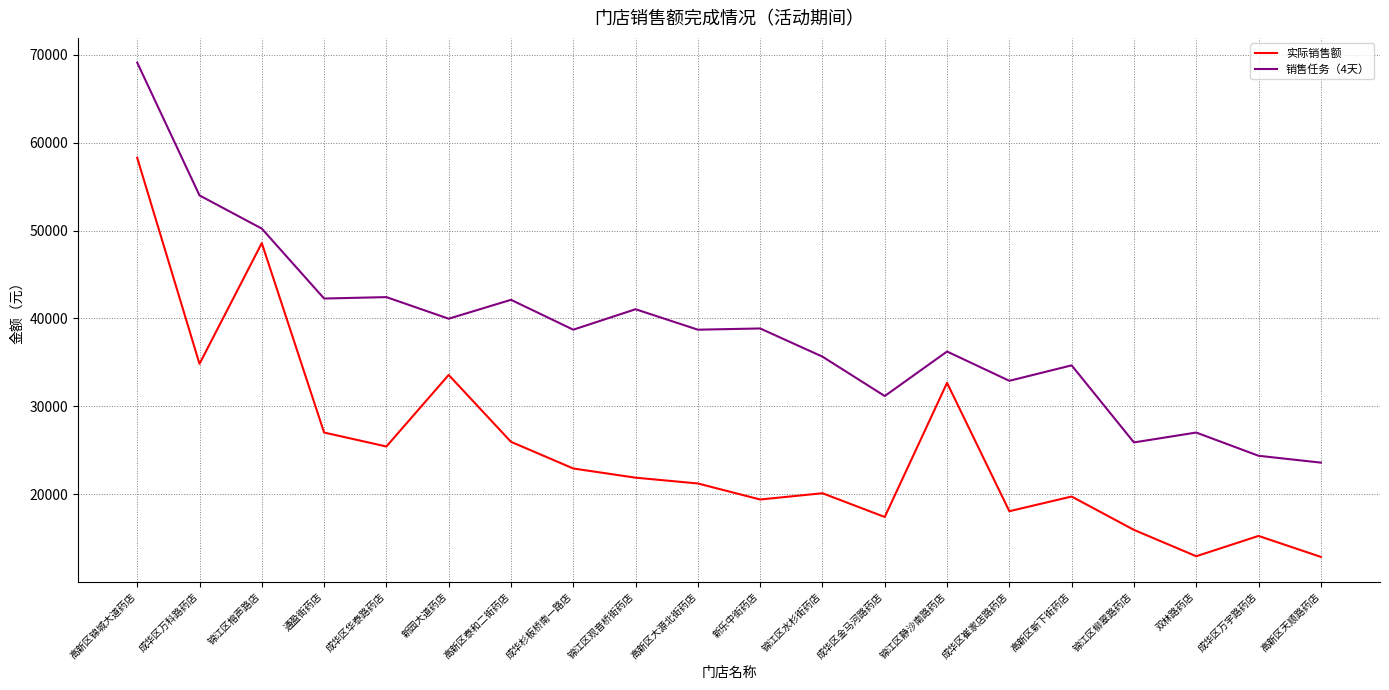

How many lines are shown in the chart?

2